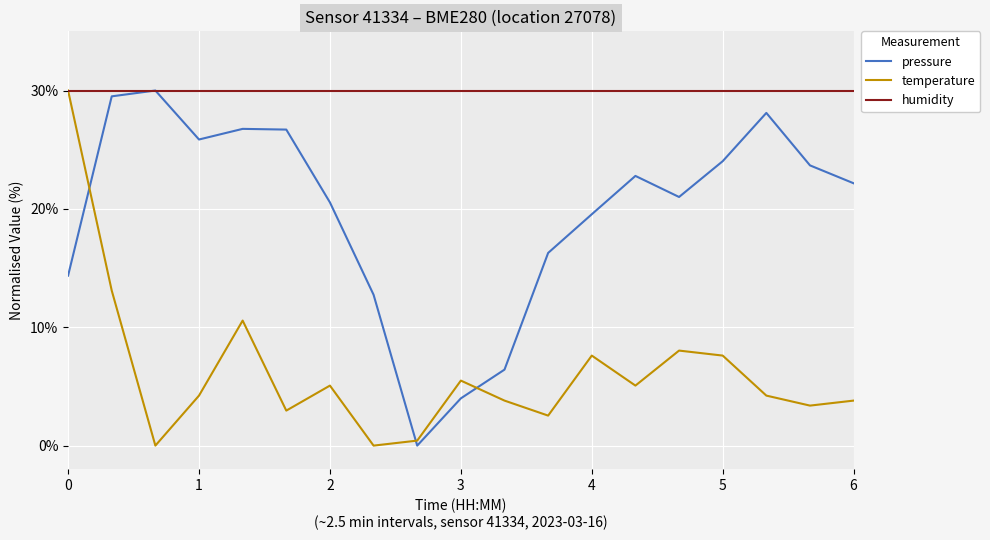

What are all the series names shown in the legend?

pressure, temperature, humidity